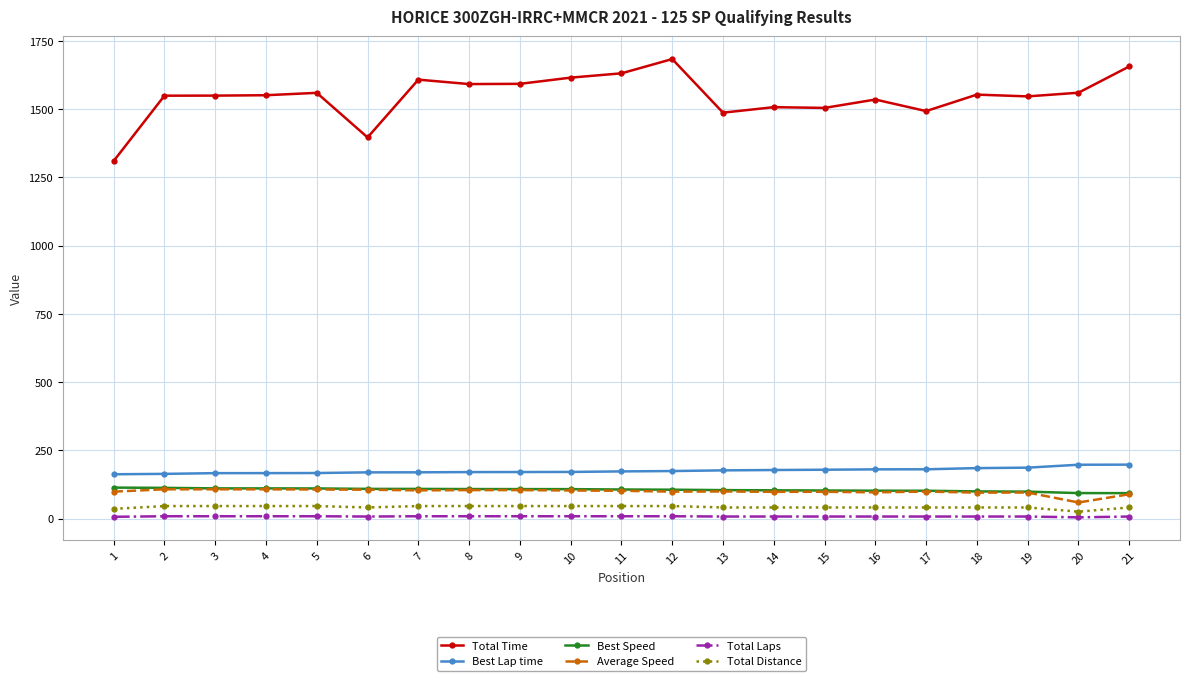

Which series has the largest total across all categories?

Total Time